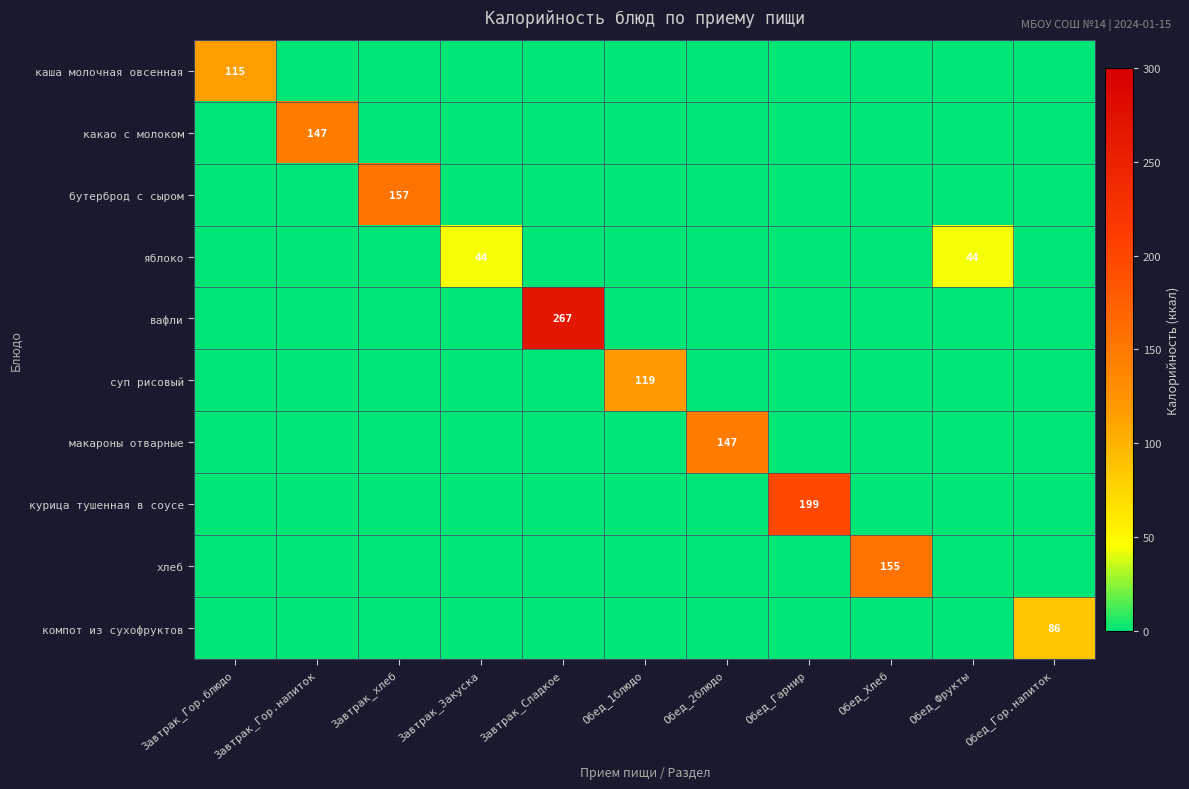

Is the value of курица тушенная в соусе at Завтрак_Сладкое greater than the value of компот из сухофруктов at Завтрак_хлеб?

No